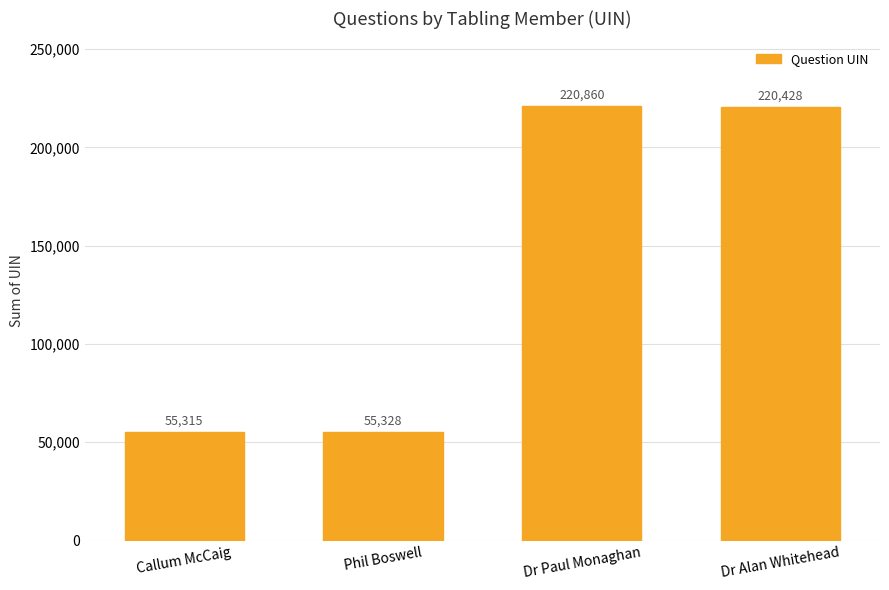

What is the label of the 1st bar from the left?

Callum McCaig